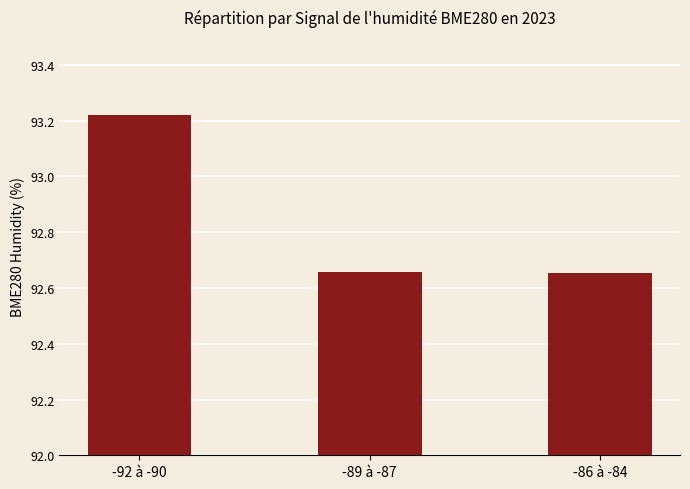

Approximately how many times larger is the value at -89 à -87 compared to -86 à -84?

1.0